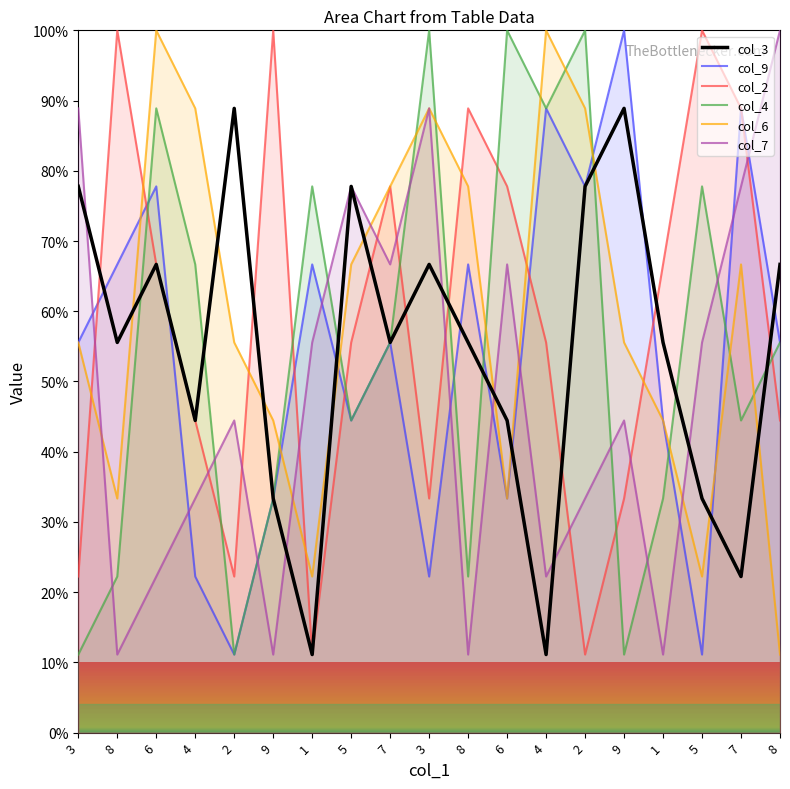

Where is the first local maximum for col_6?

6